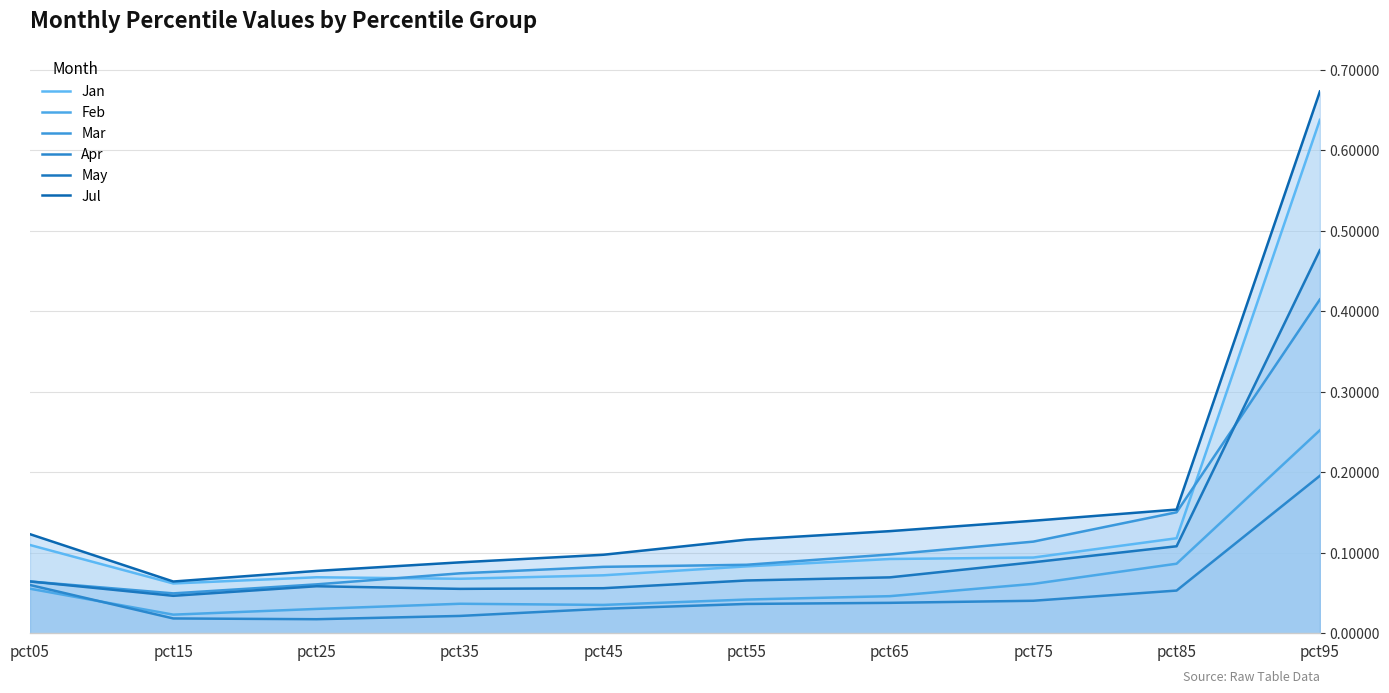

At how many categories does at least one series exceed 0?

10